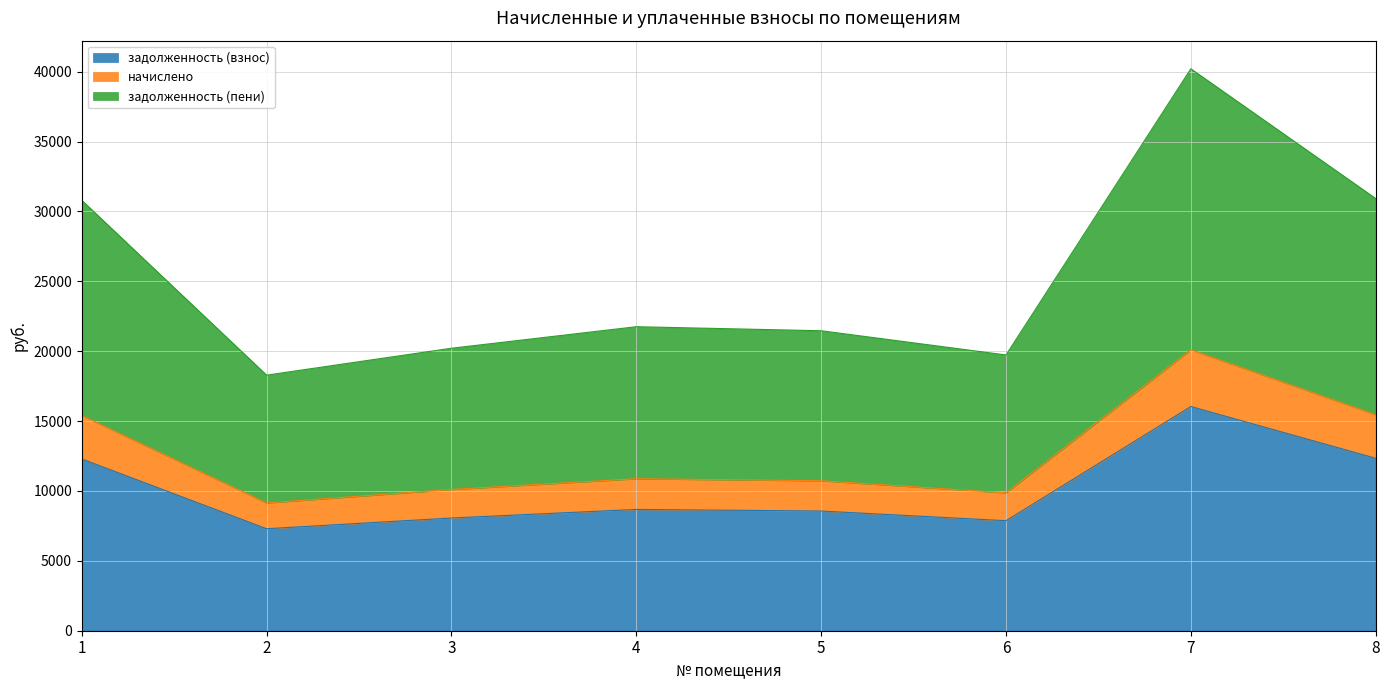

Rank the categories by задолженность (пени) value from highest to lowest.

7, 8, 1, 4, 5, 3, 6, 2